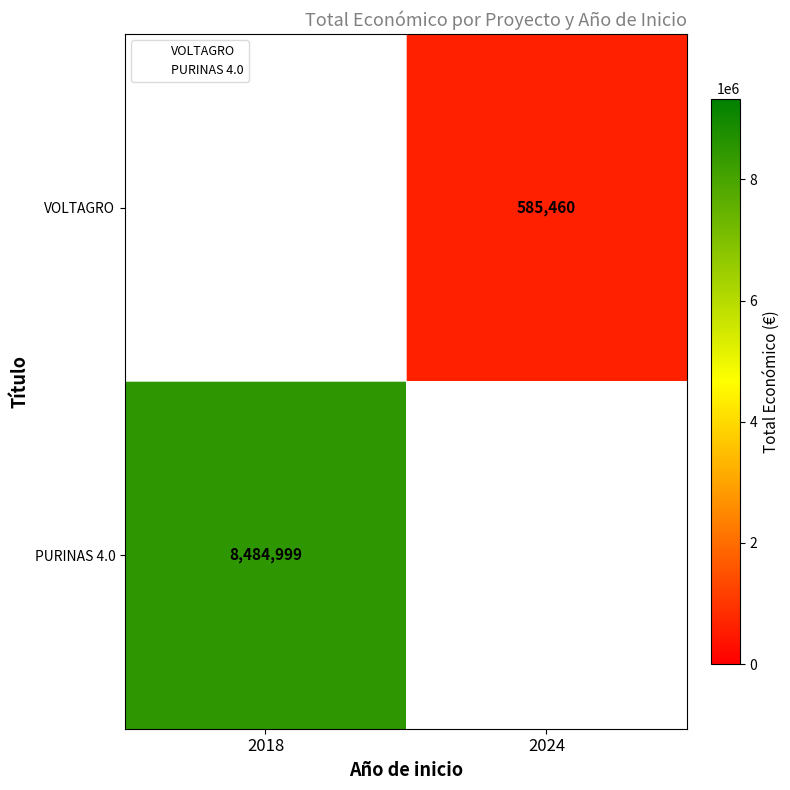

Count the number of data series in this chart.

2